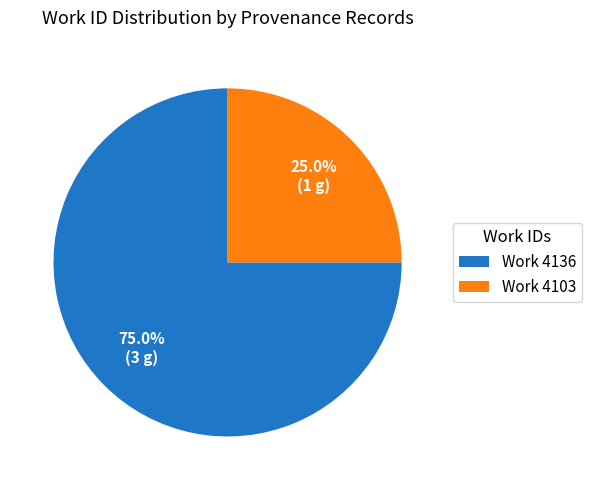

Is there a majority slice in this chart?

Yes